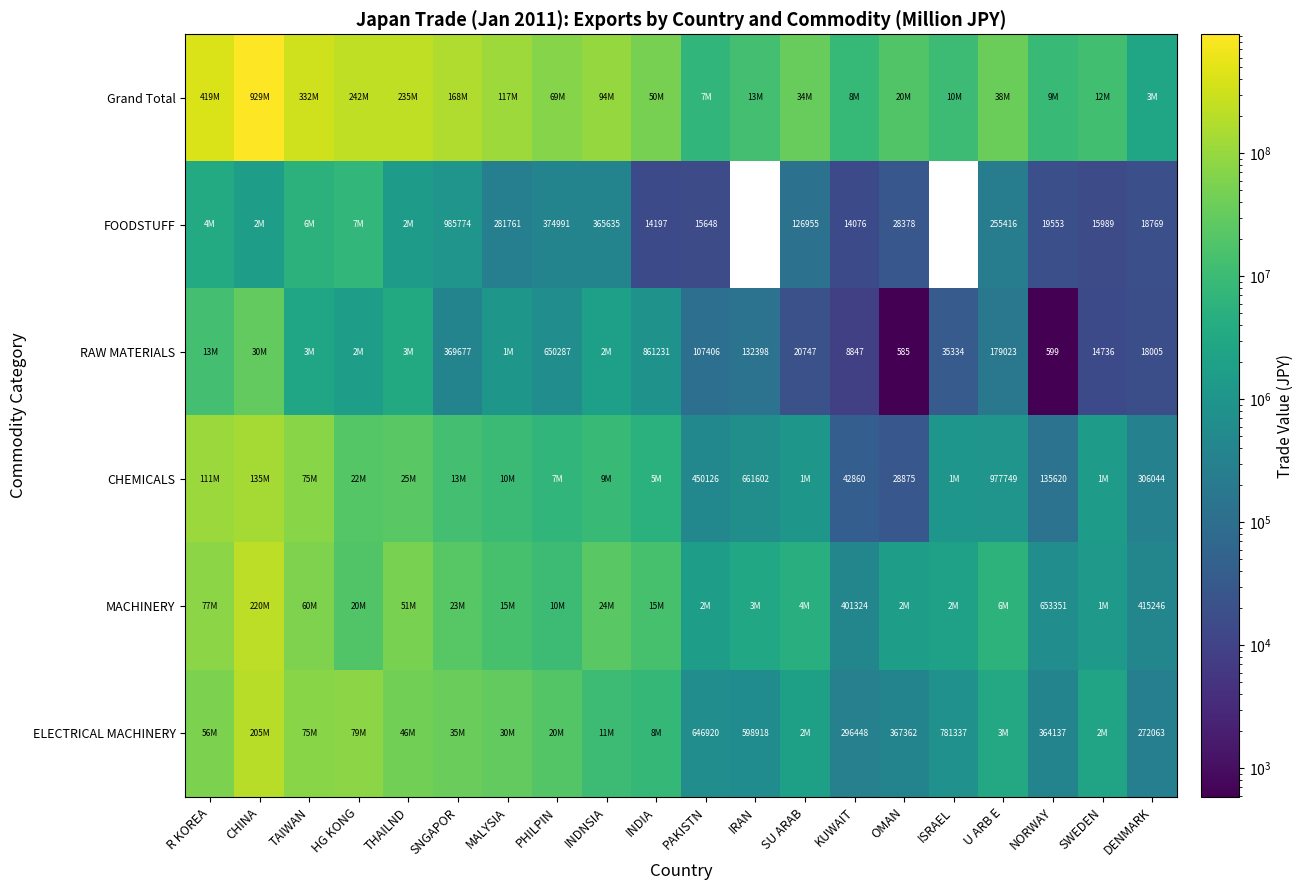

The value of CHEMICALS at OMAN is 28875. True or false?

True